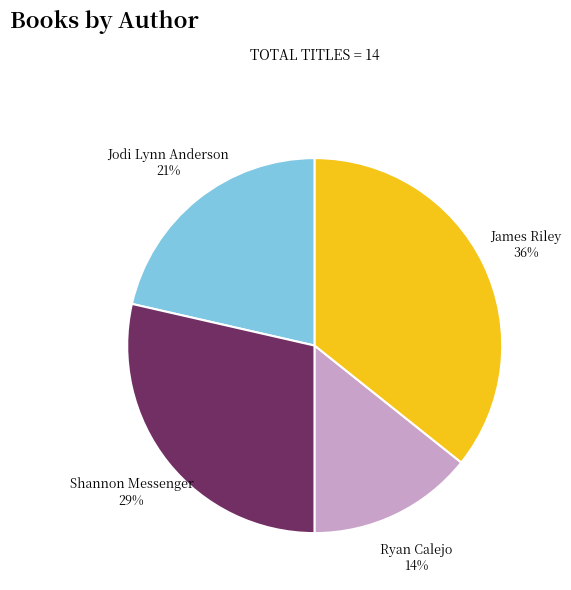

What is the ratio of the value at Jodi Lynn Anderson to the value at Ryan Calejo?

1.5